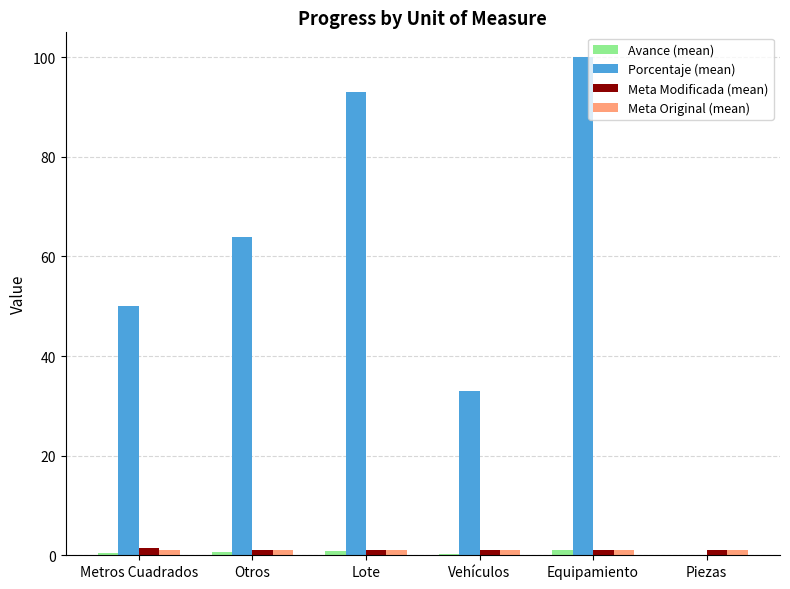

What is the greatest value displayed?

100.0